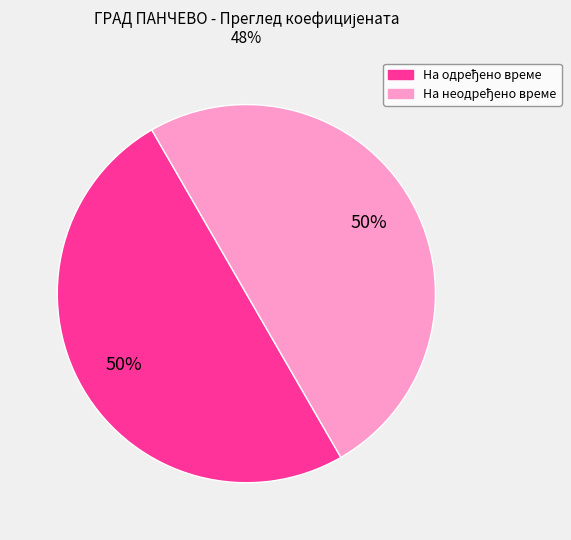

How many slices are in this pie chart?

2